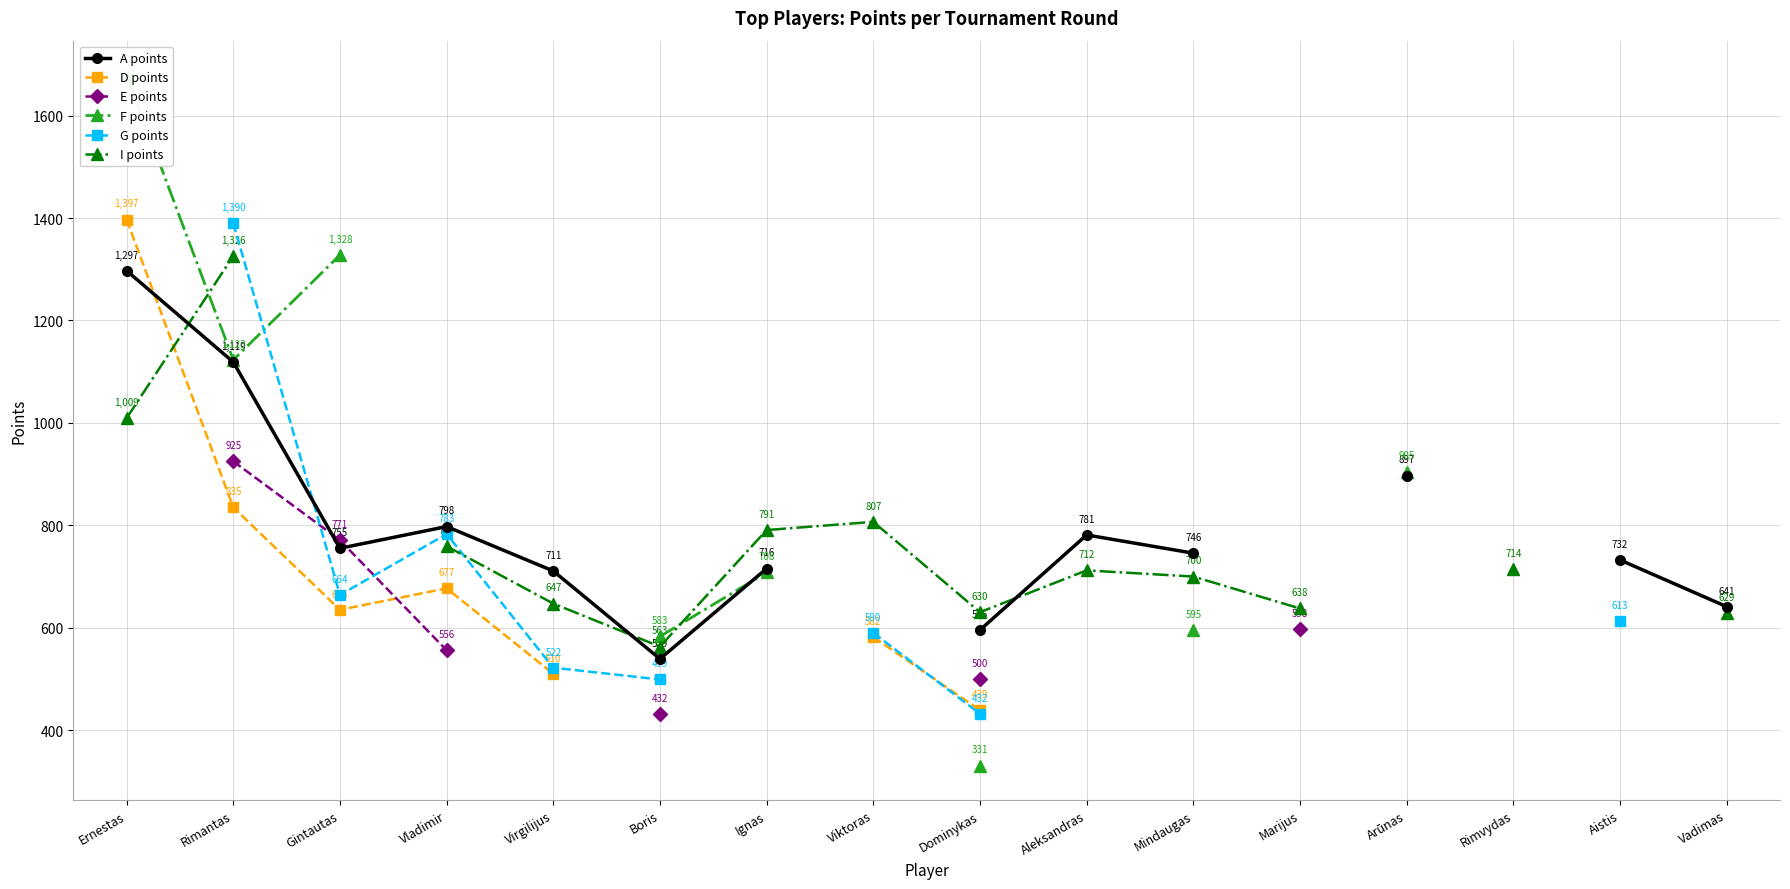

Which series has the widest spread of values?

F points